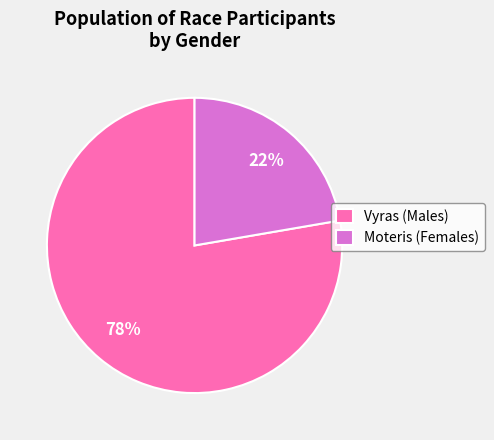

Which has a higher value, Vyras or Moteris?

Vyras